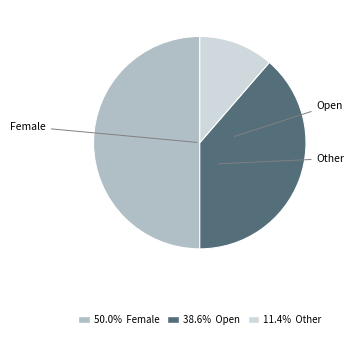

Approximately how many times larger is the value at Open compared to Other?

3.4